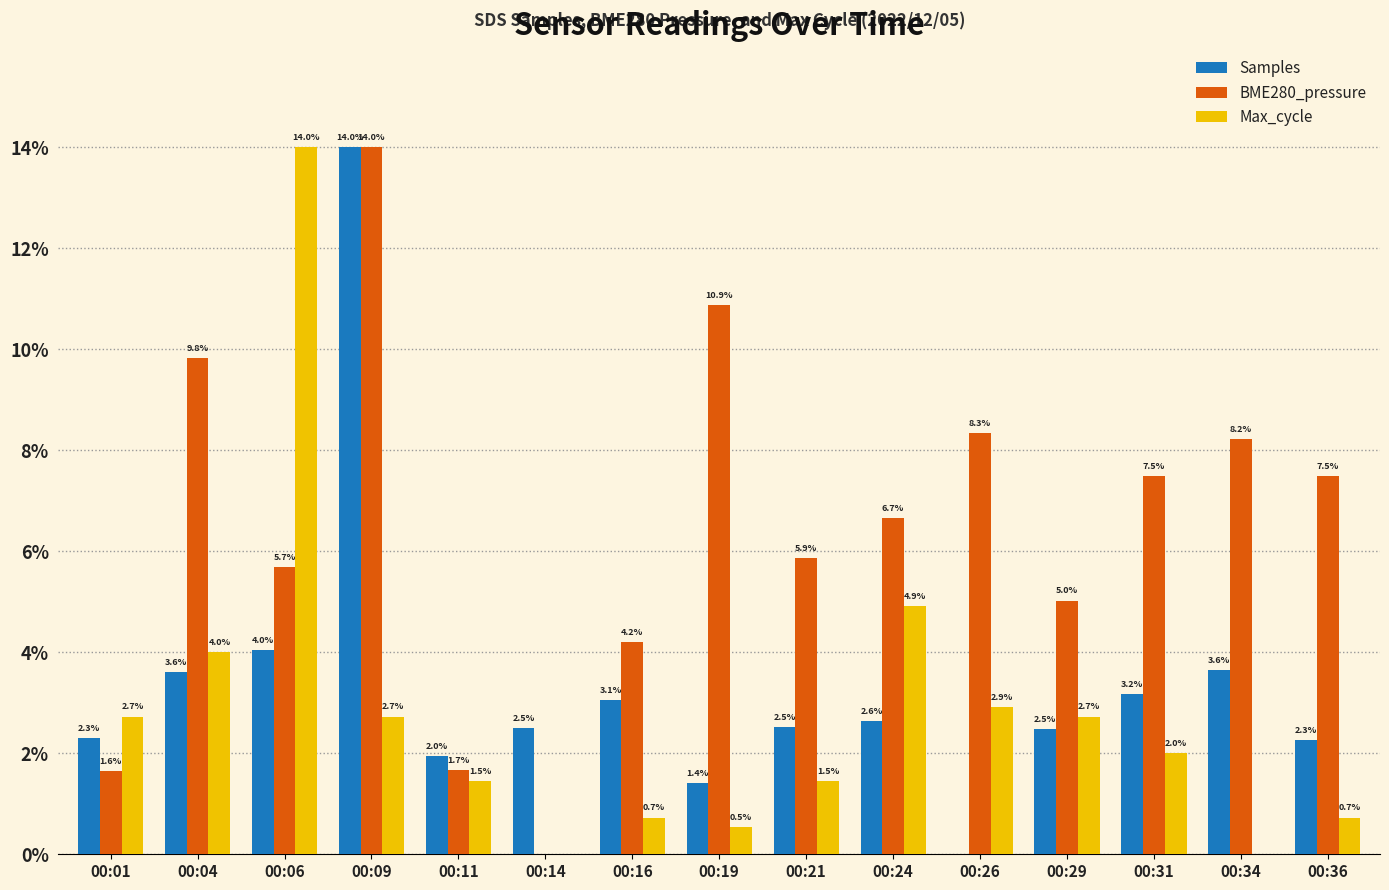

Where is Samples nearest to the value 7?

00:06